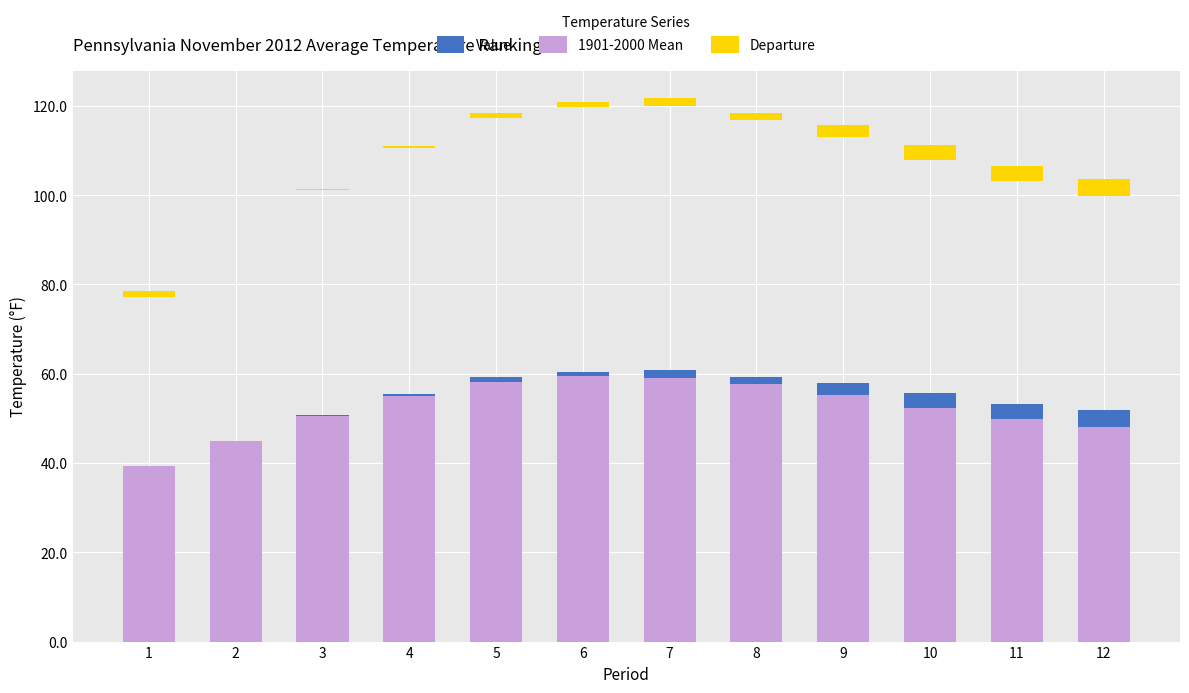

What are all the series names shown in the legend?

Value, 1901-2000 Mean, Departure